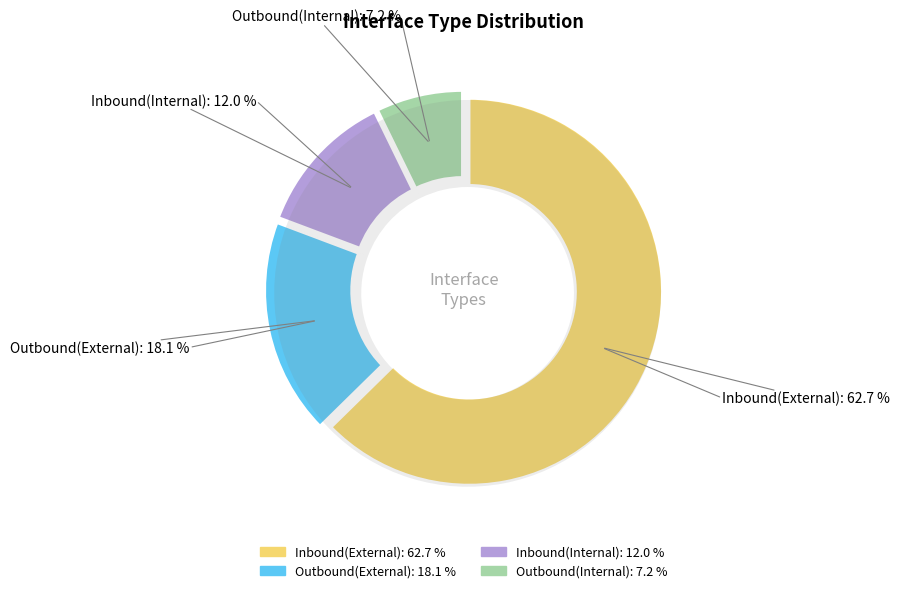

Which category accounts for the majority?

Inbound(External)